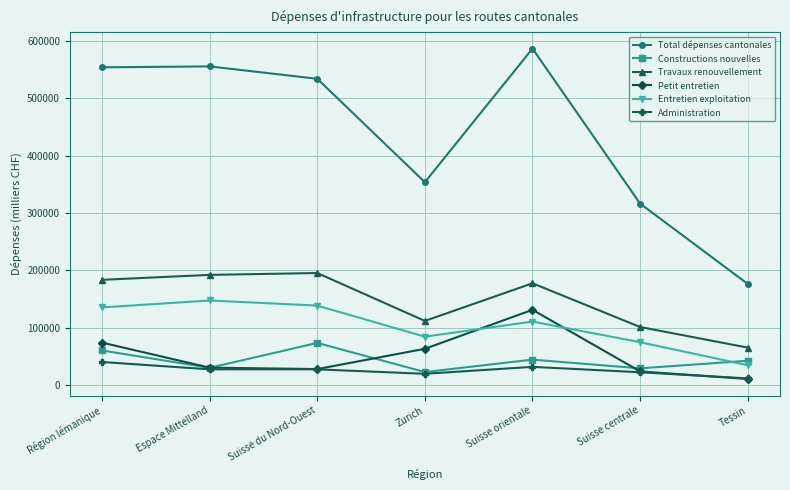

What is the difference between the maximum and minimum values in the Travaux renouvellement series?

130096